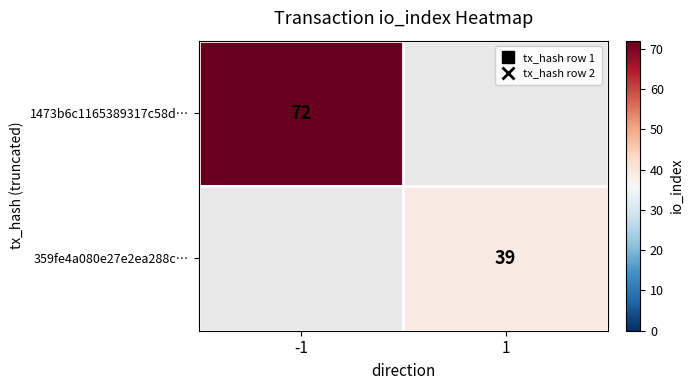

Is the value of 1473b6c1165389317c58d… at -1 greater than the value of 359fe4a080e27e2ea288c… at 1?

Yes